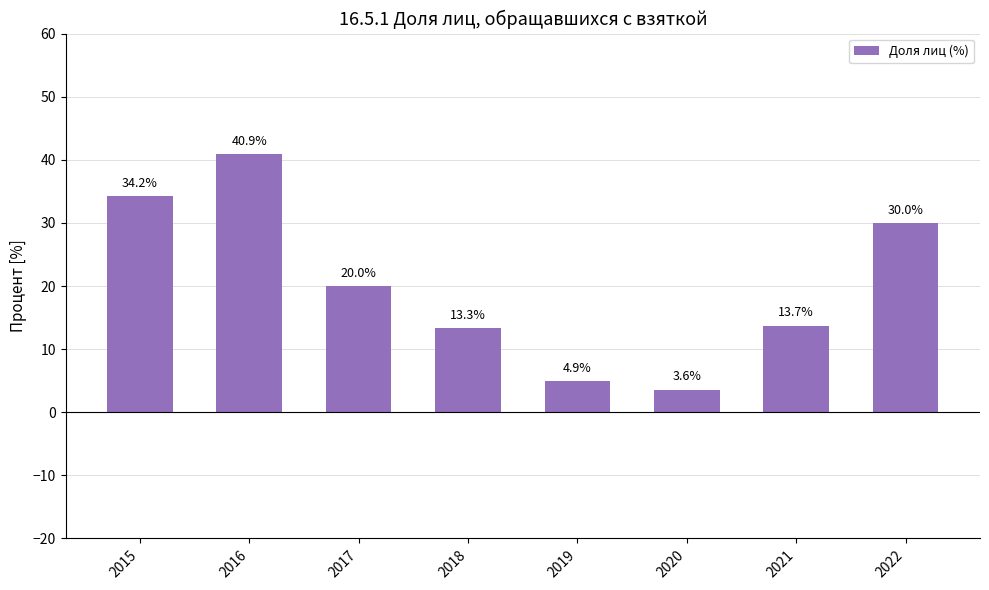

Where does the data first go above 20?

2015